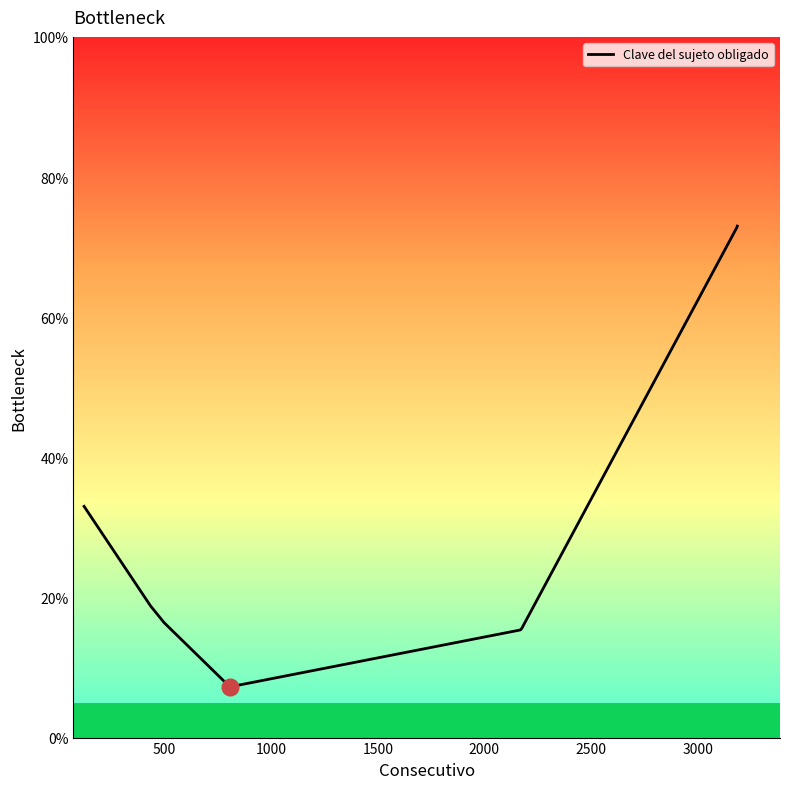

What is the maximum value shown in the chart?

73.0